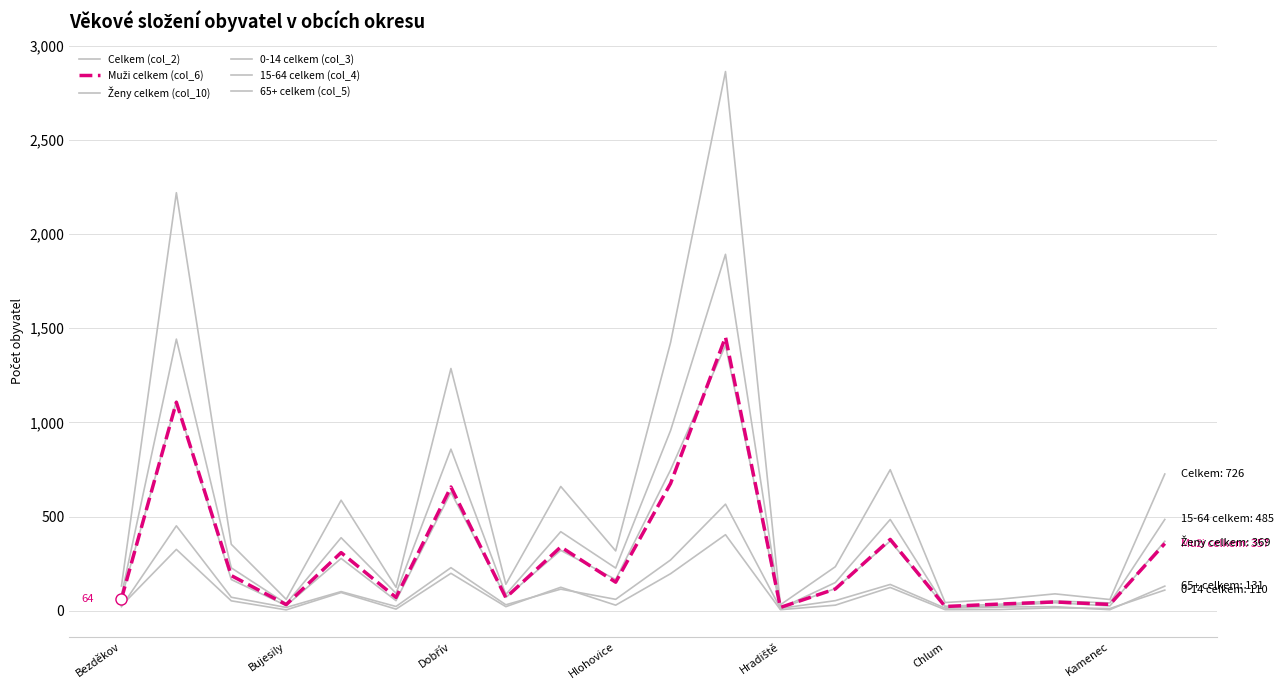

What is the sum of all 0-14 celkem (col_3) values?

1805